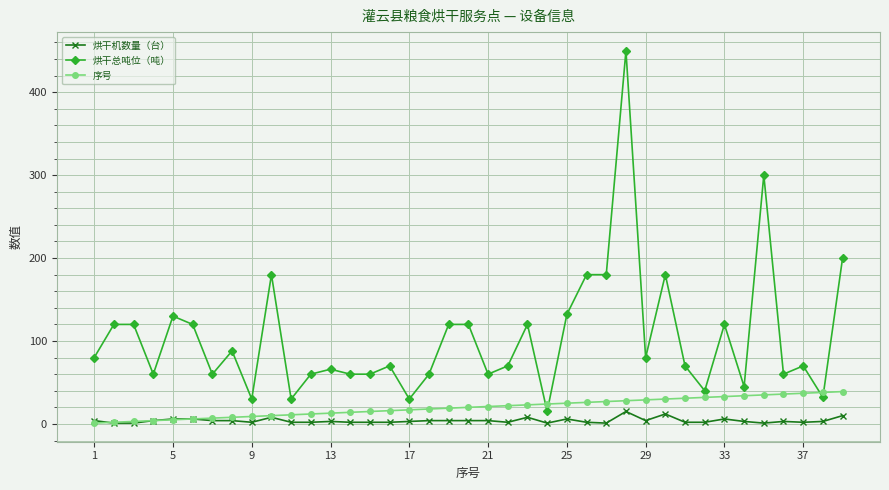

Does the chart have visible grid lines?

Yes